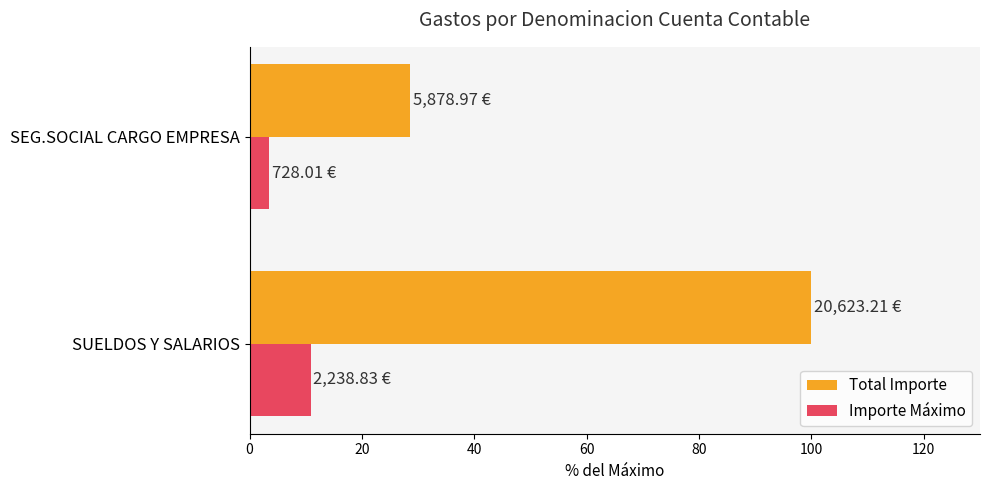

Rank the series at SEG.SOCIAL CARGO EMPRESA from lowest to highest value.

Importe Máximo, Total Importe